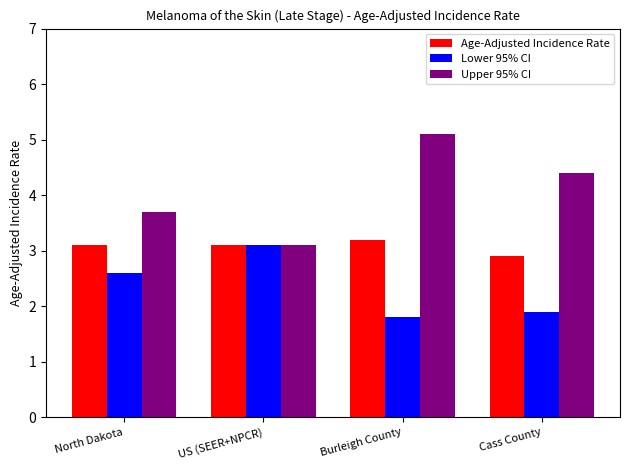

What is the smallest value displayed?

1.8